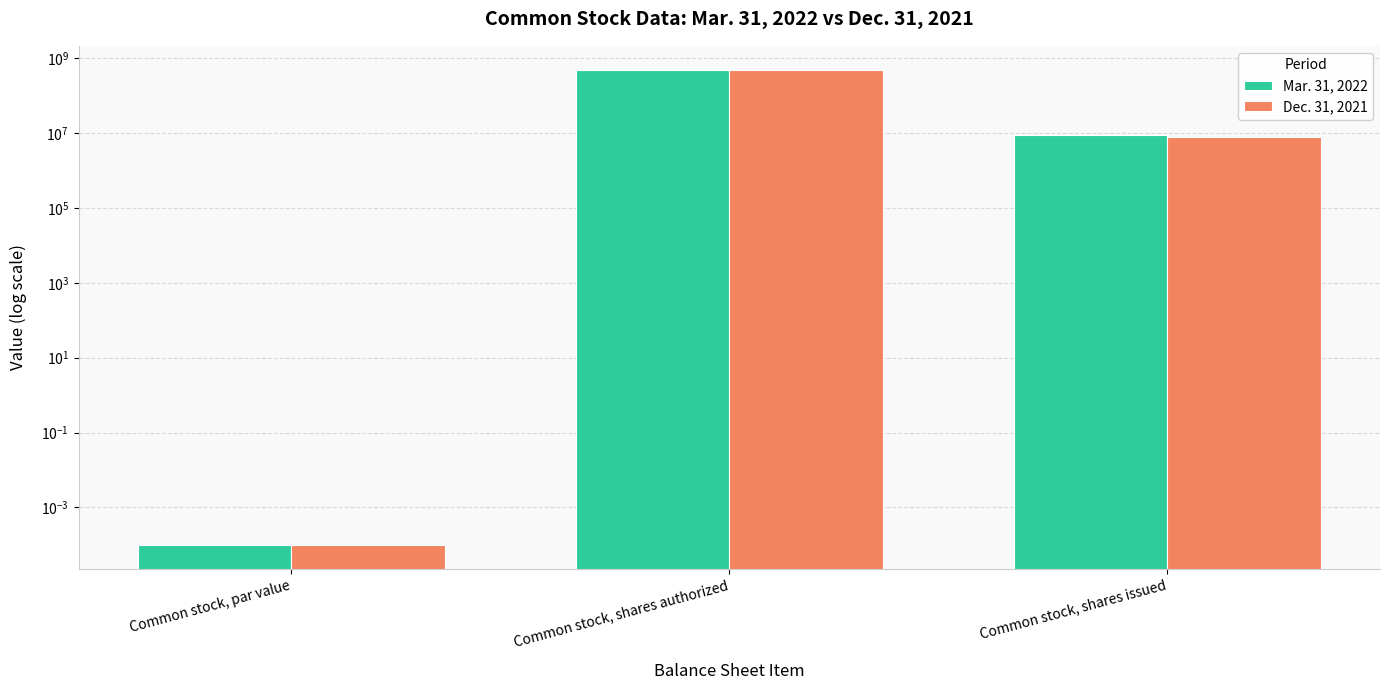

How many groups of bars are there?

3